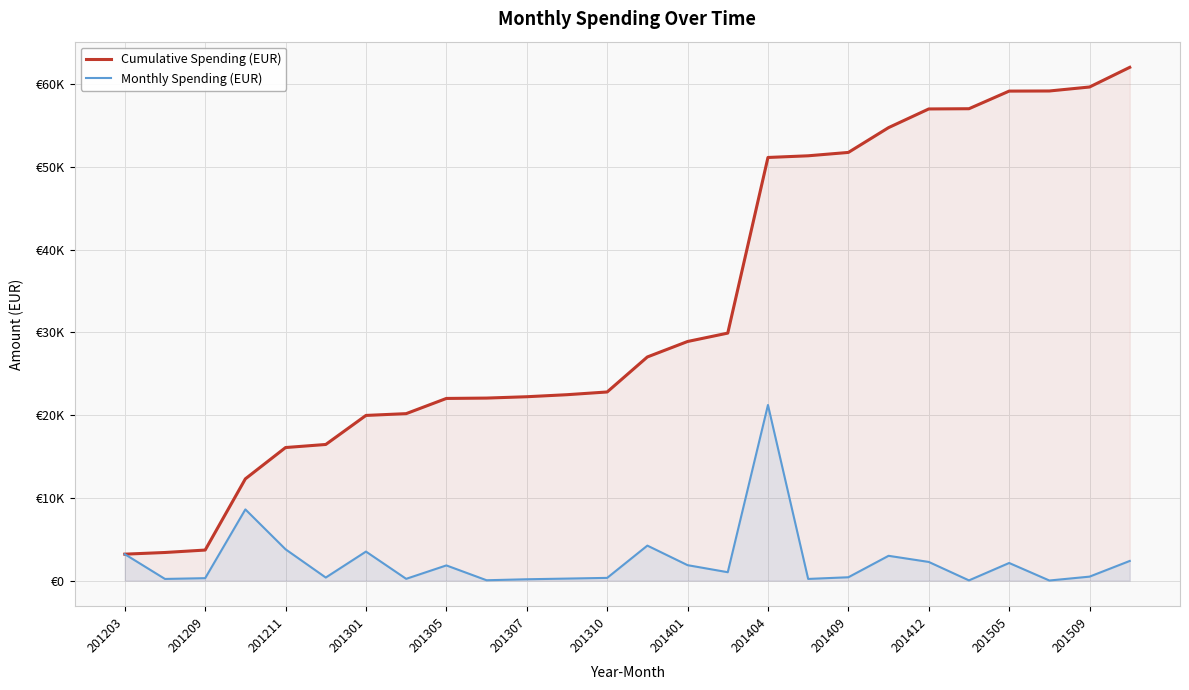

Is the value of Monthly Spending (EUR) at 15 greater than the value of Cumulative Spending (EUR) at 20?

No